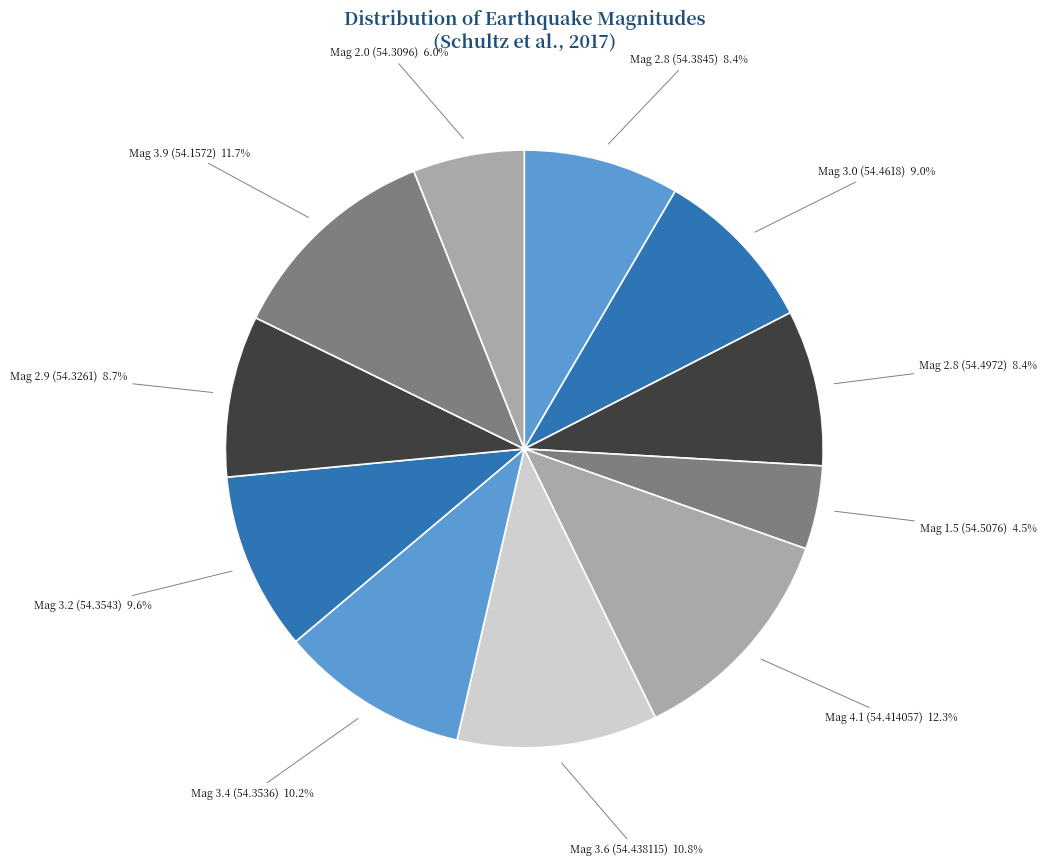

Is there any slice that represents more than half of the pie?

No